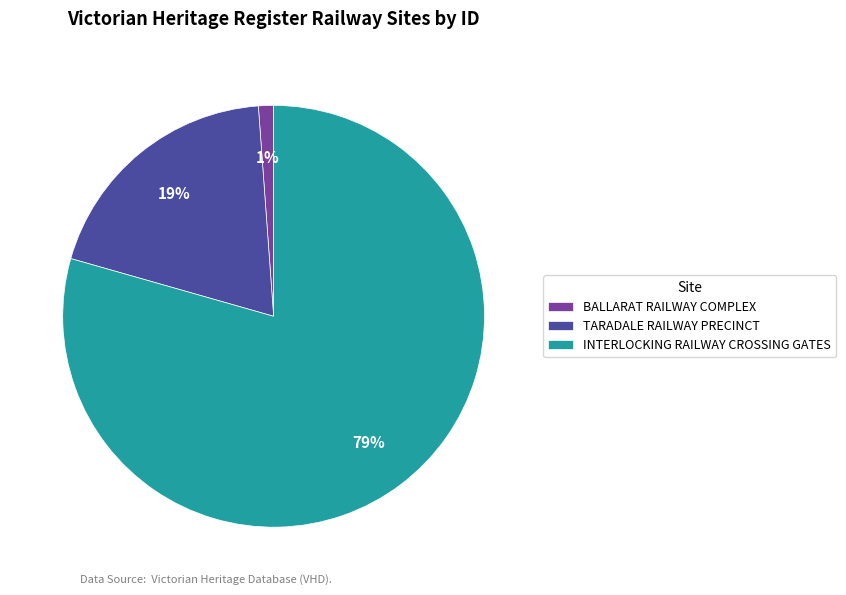

To the nearest percent, what is the average slice percentage?

33%